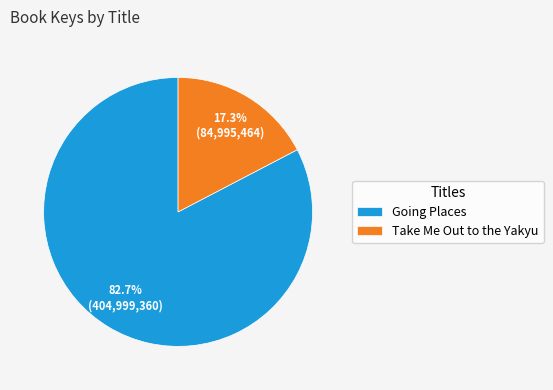

The Take Me Out to the Yakyu slice represents 17% of the pie. True or false?

True